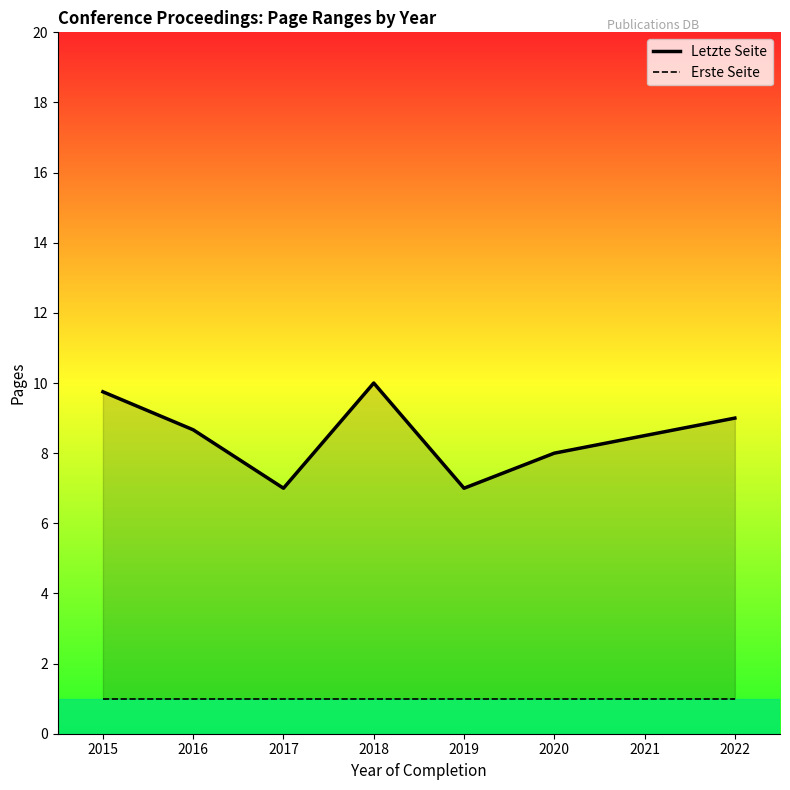

How many values in the Letzte Seite series exceed 8?

5